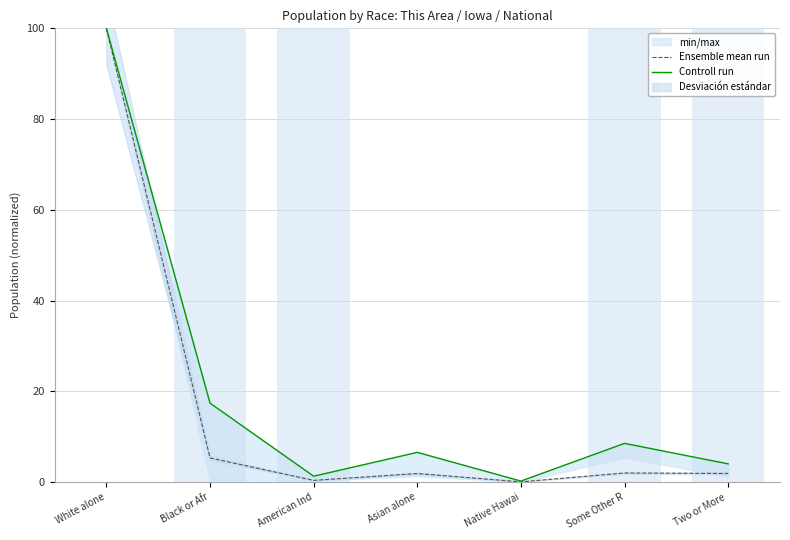

Does the chart have visible grid lines?

Yes